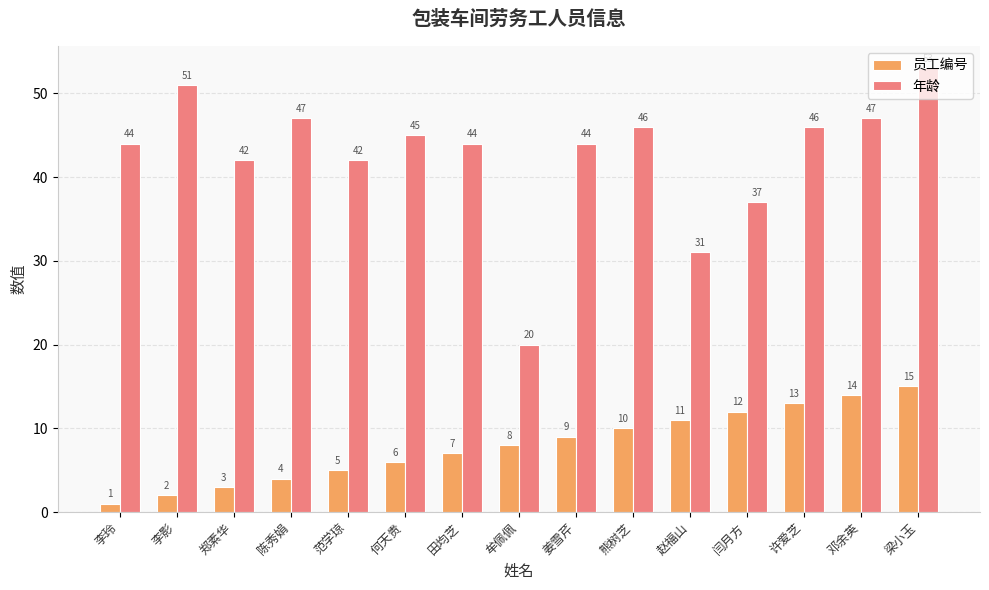

Reading right to left, transcribe all the data shown in this chart.

员工编号: 15	14	13	12	11	10	9	8	7	6	5	4	3	2	1
年龄: 53	47	46	37	31	46	44	20	44	45	42	47	42	51	44